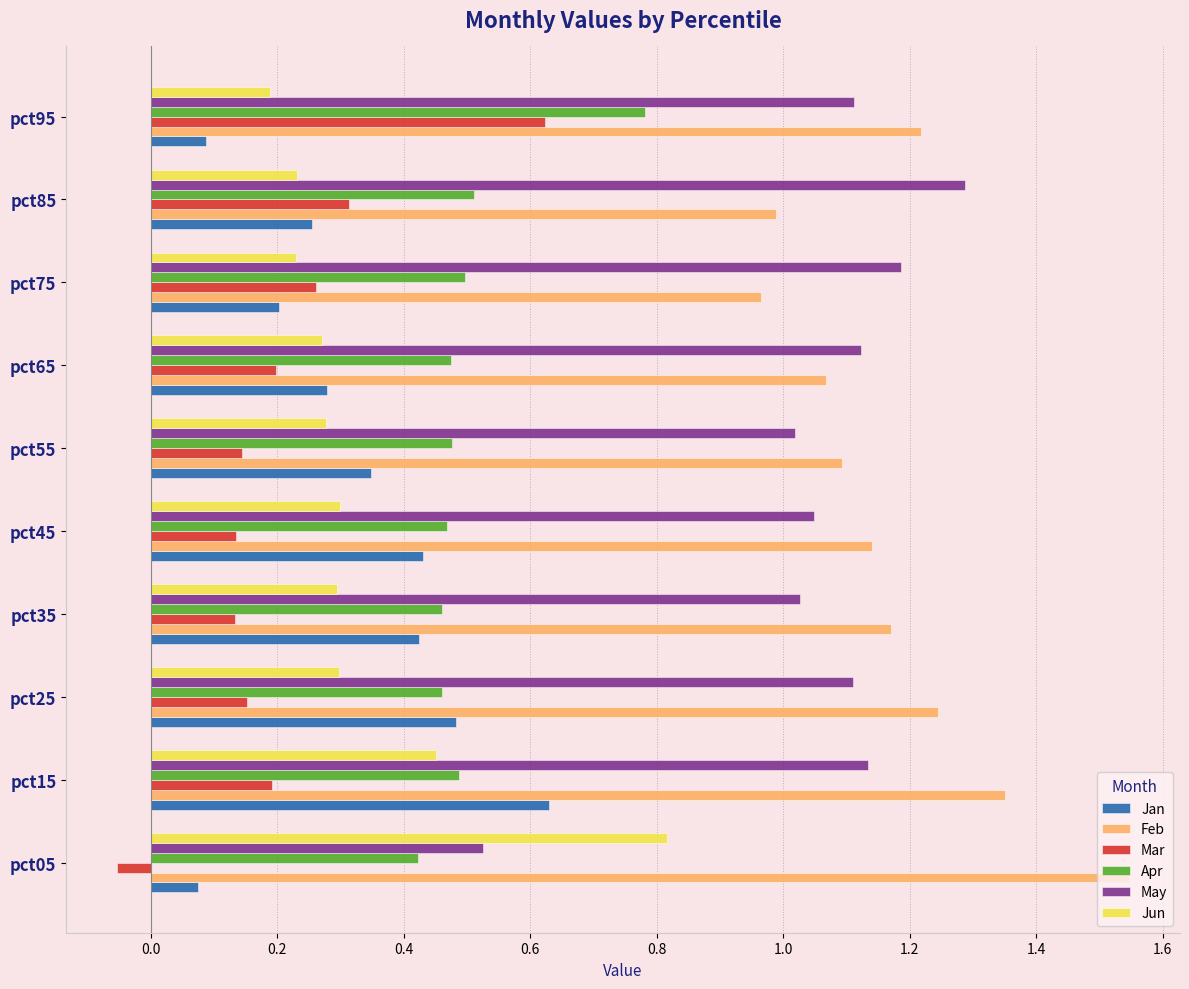

How many series are shown in this chart?

6